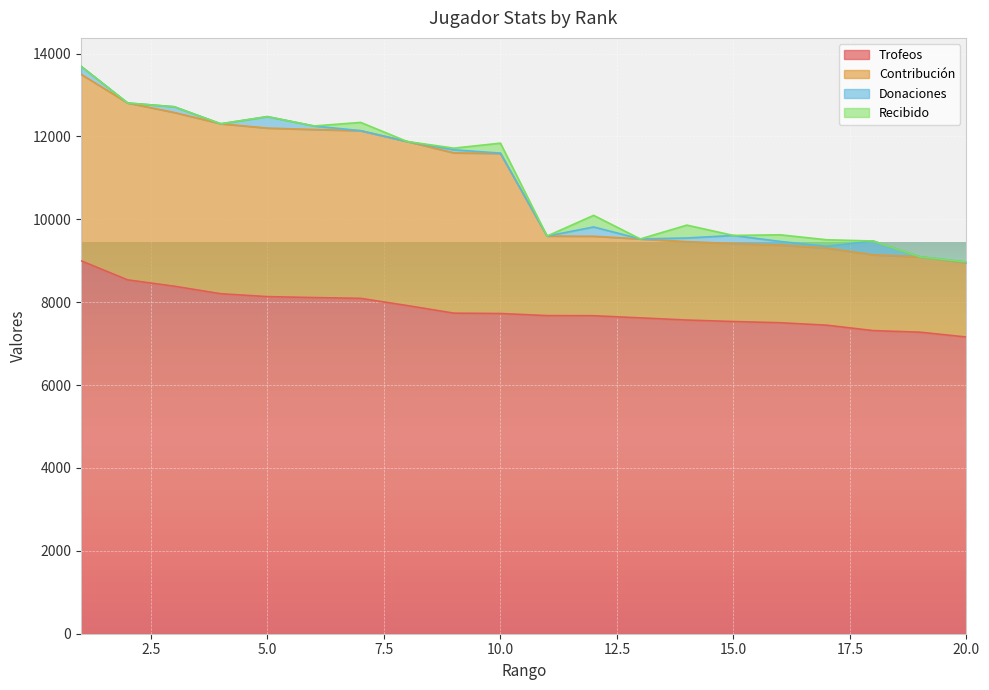

Which label corresponds to the smallest value in the chart?

20